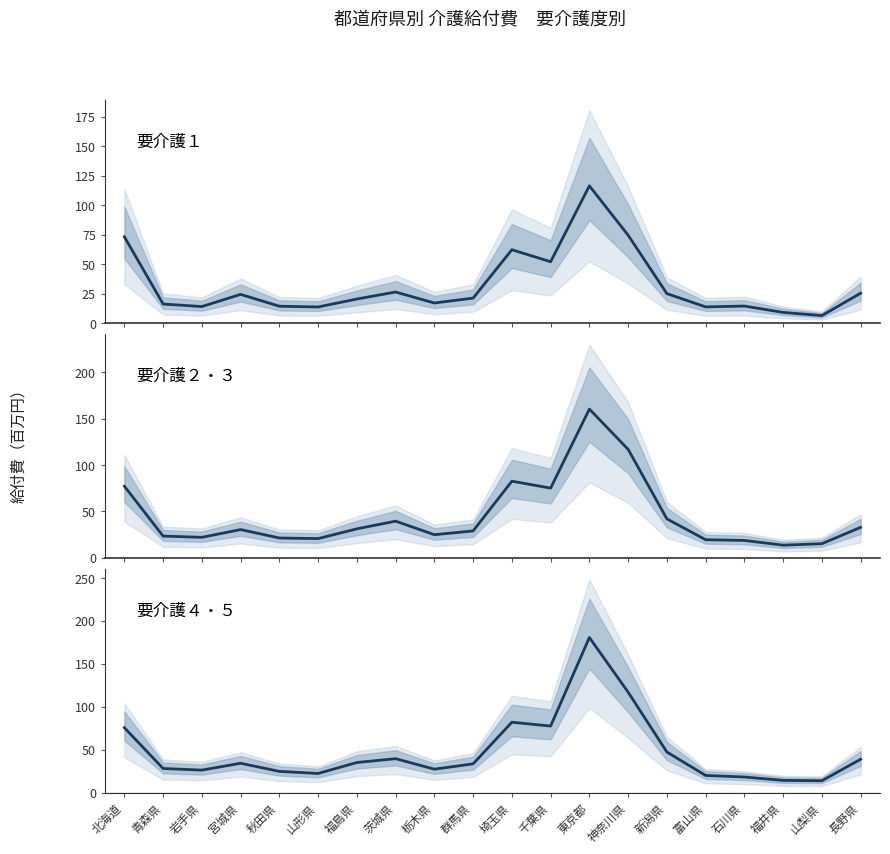

Rank the categories by 要介護２・３ value from lowest to highest.

福井県, 山梨県, 石川県, 富山県, 山形県, 秋田県, 岩手県, 青森県, 栃木県, 群馬県, 宮城県, 福島県, 長野県, 茨城県, 新潟県, 千葉県, 北海道, 埼玉県, 神奈川県, 東京都